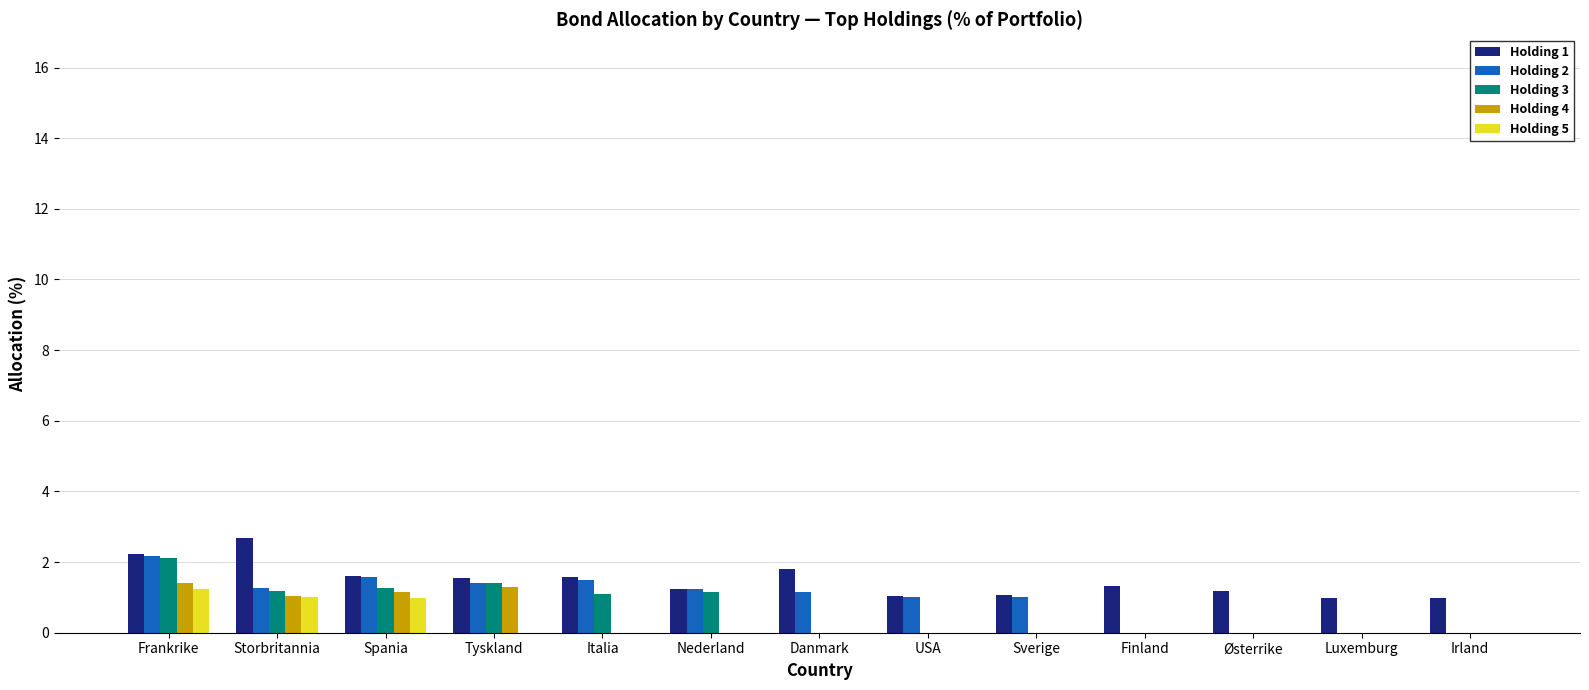

At which category does the chart reach its peak across all series?

Storbritannia